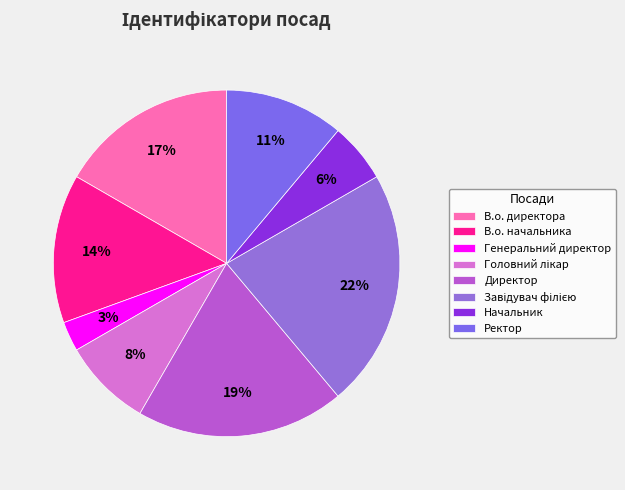

To the nearest percent, what percentage of the pie is Начальник?

6%